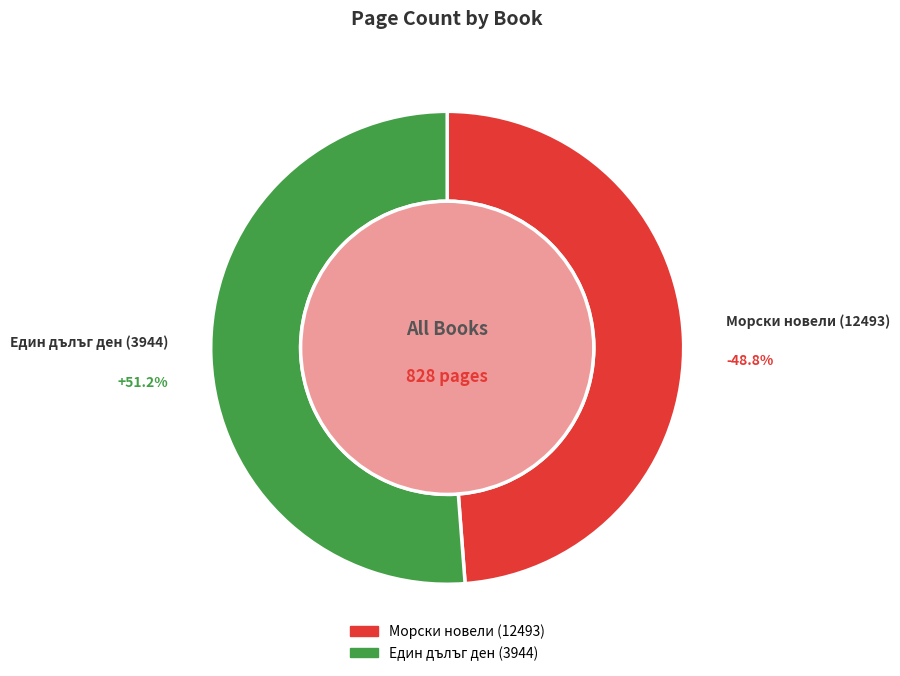

What percentage is the Морски новели (12493) slice, to the nearest percent?

49%